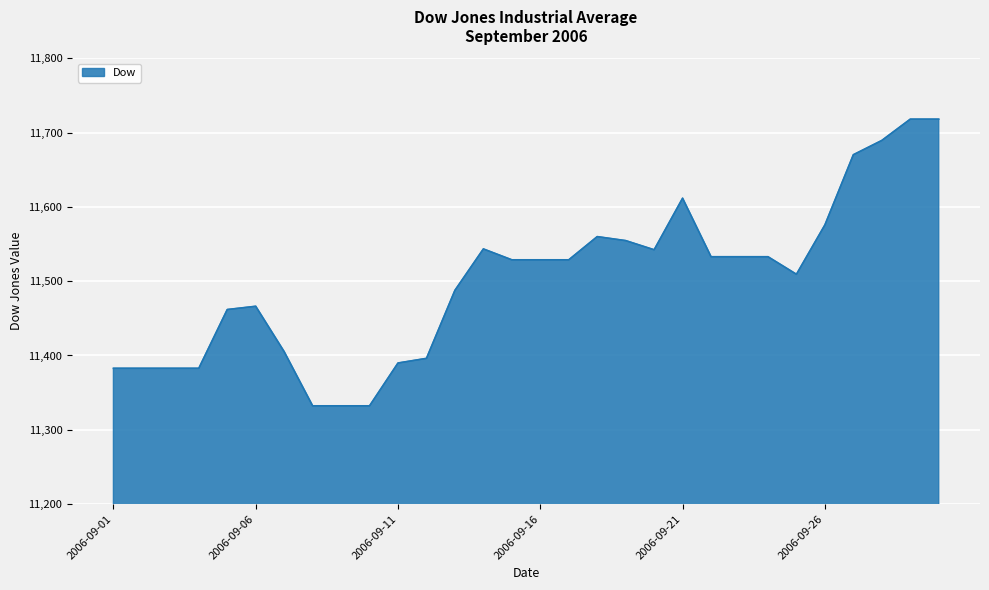

True or false: there are more than 1 points higher than both neighbors.

True